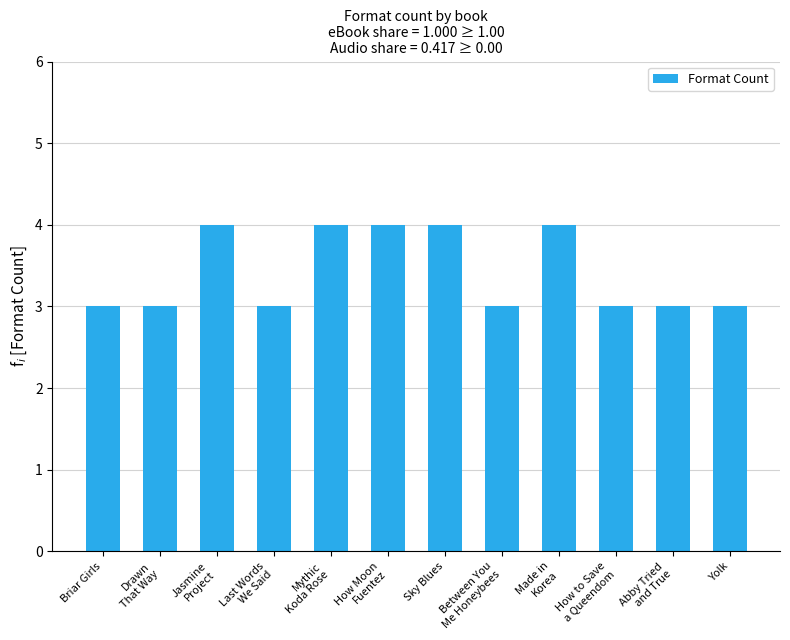

What is the greatest value displayed?

4